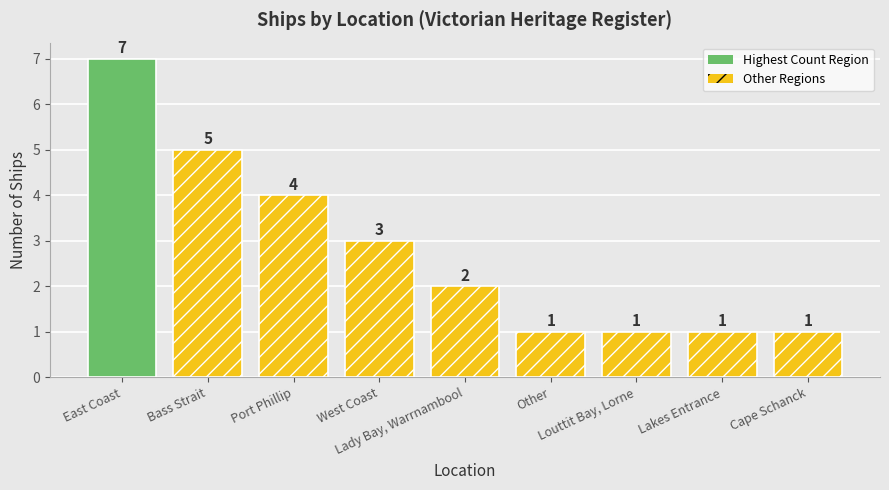

What is the difference between the maximum and minimum values?

6